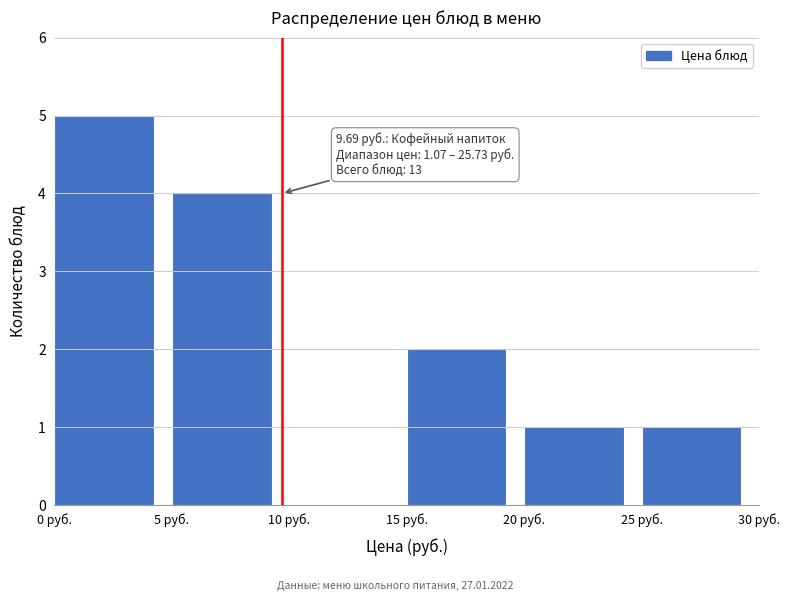

Over which range of the x-axis is the bar tallest?

0 to 5